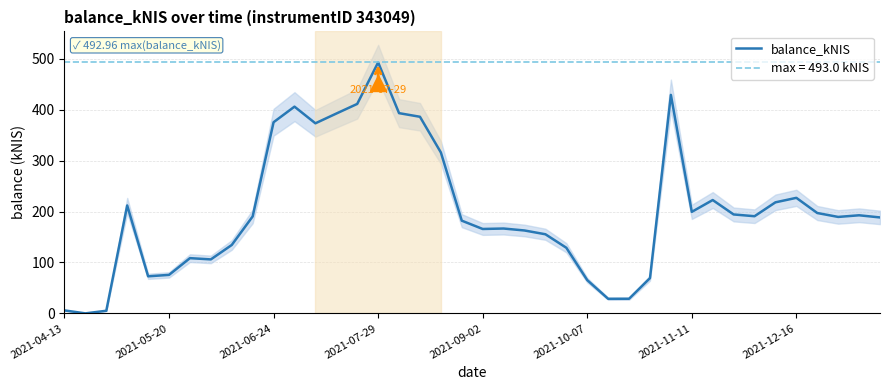

How many values exceed 190?

20